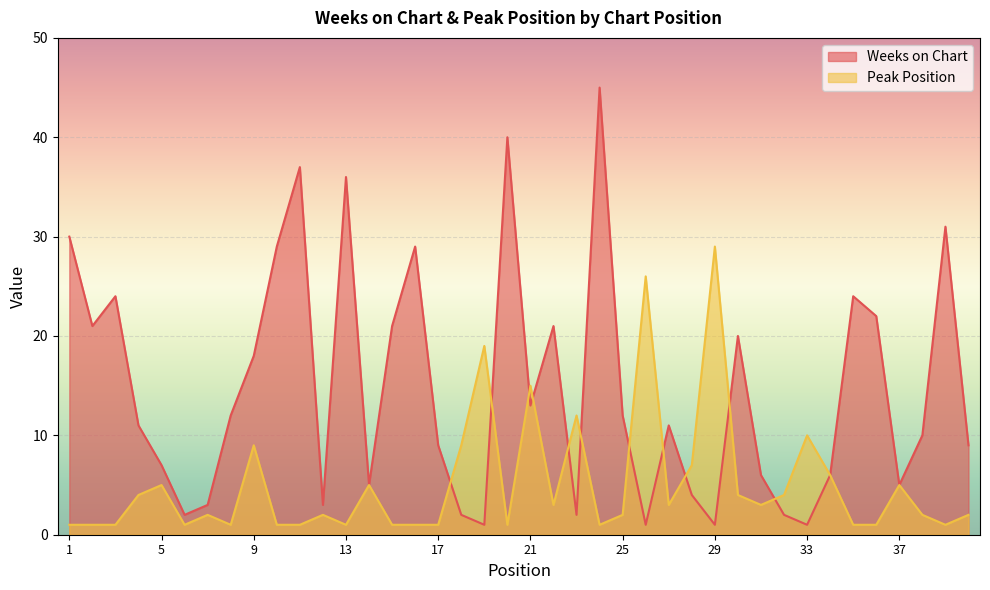

What is the difference between the maximum and minimum values in the Peak Position series?

28